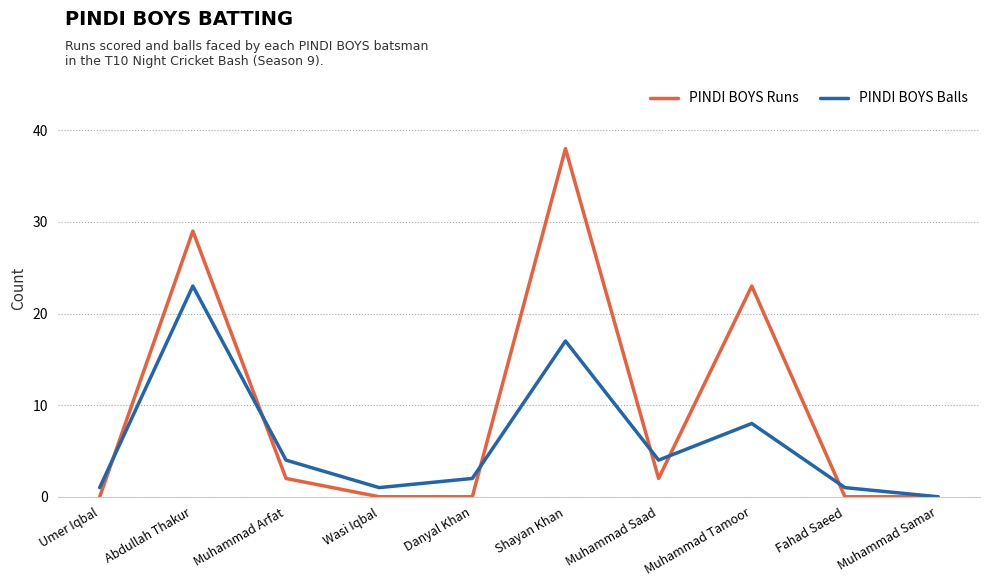

How many interior local peaks does the PINDI BOYS Balls series have?

3